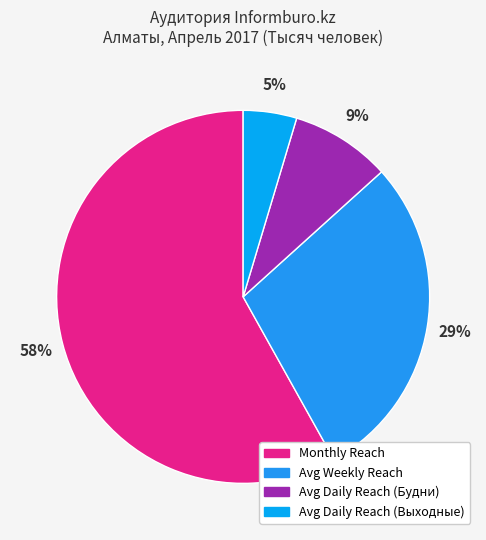

To the nearest percent, what portion does Avg Daily Reach (Будни) represent?

9%